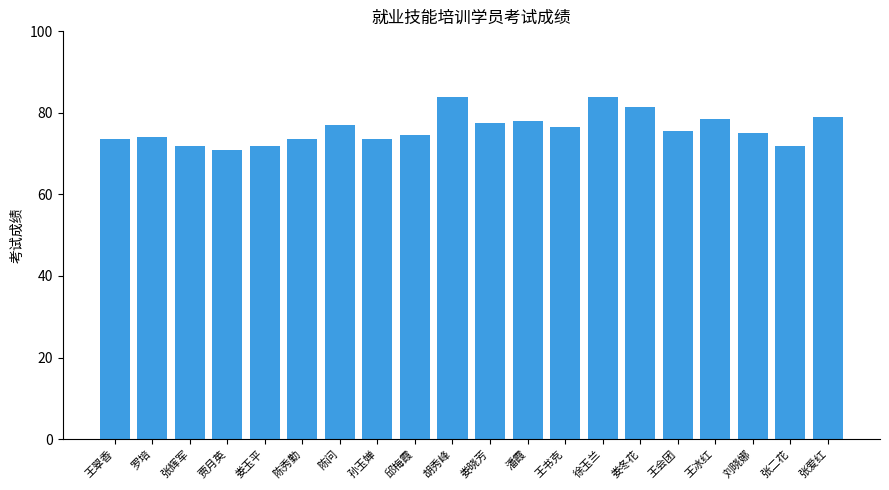

How many distinct data groups are displayed?

1